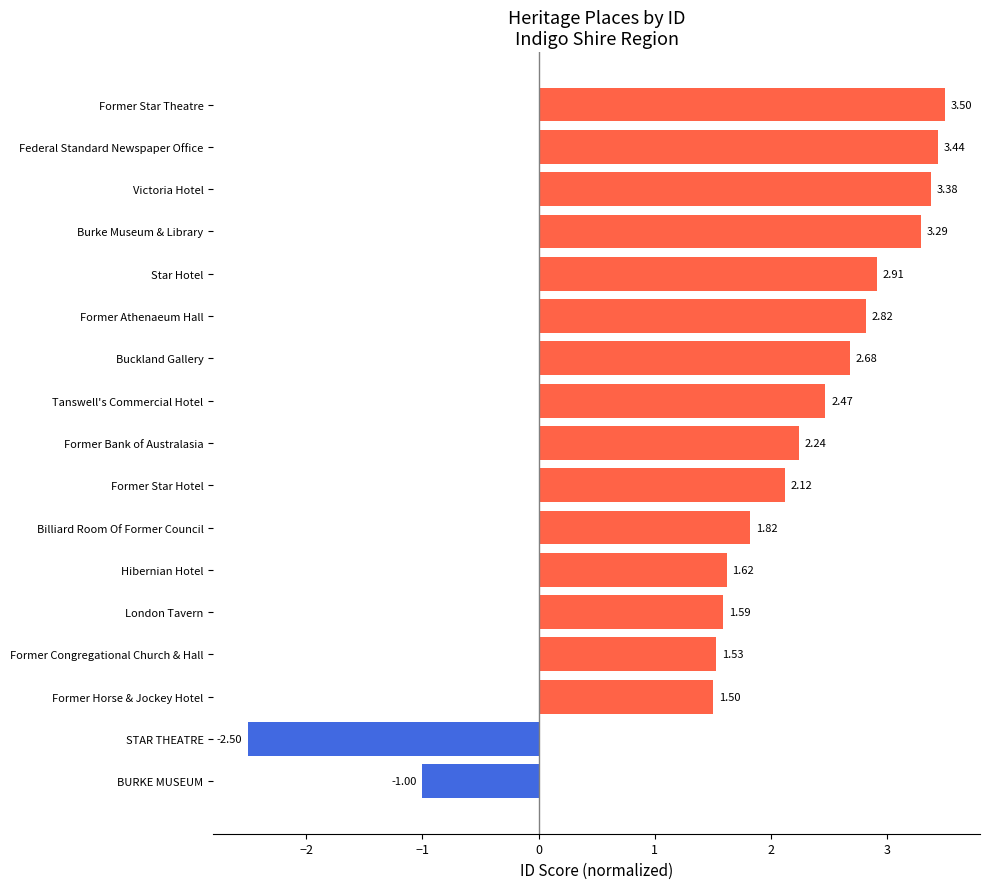

List the labels in order of value, largest first.

Former Star Theatre, Federal Standard Newspaper Office, Victoria Hotel, Burke Museum & Library, Star Hotel, Former Athenaeum Hall, Buckland Gallery, Tanswell's Commercial Hotel, Former Bank of Australasia, Former Star Hotel, Billiard Room Of Former Council, Hibernian Hotel, London Tavern, Former Congregational Church & Hall, Former Horse & Jockey Hotel, BURKE MUSEUM, STAR THEATRE